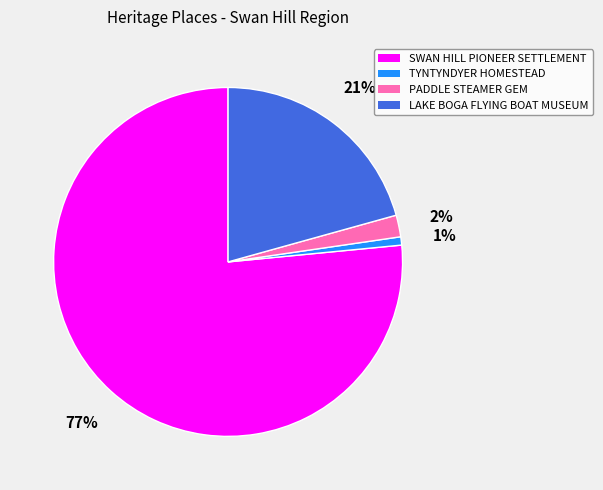

Is there a majority slice in this chart?

Yes